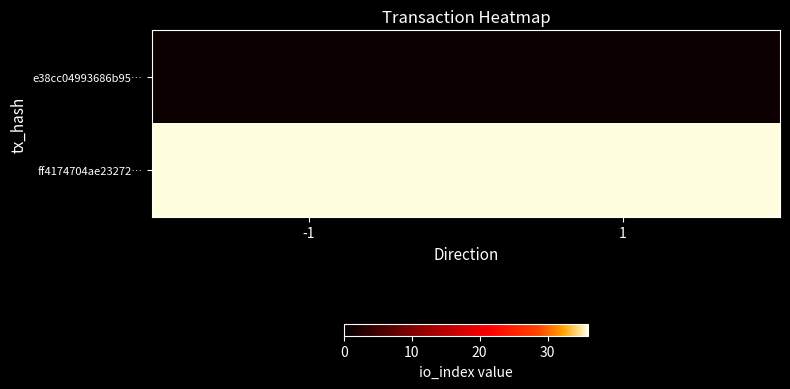

What is the total value across all series at -1?

37